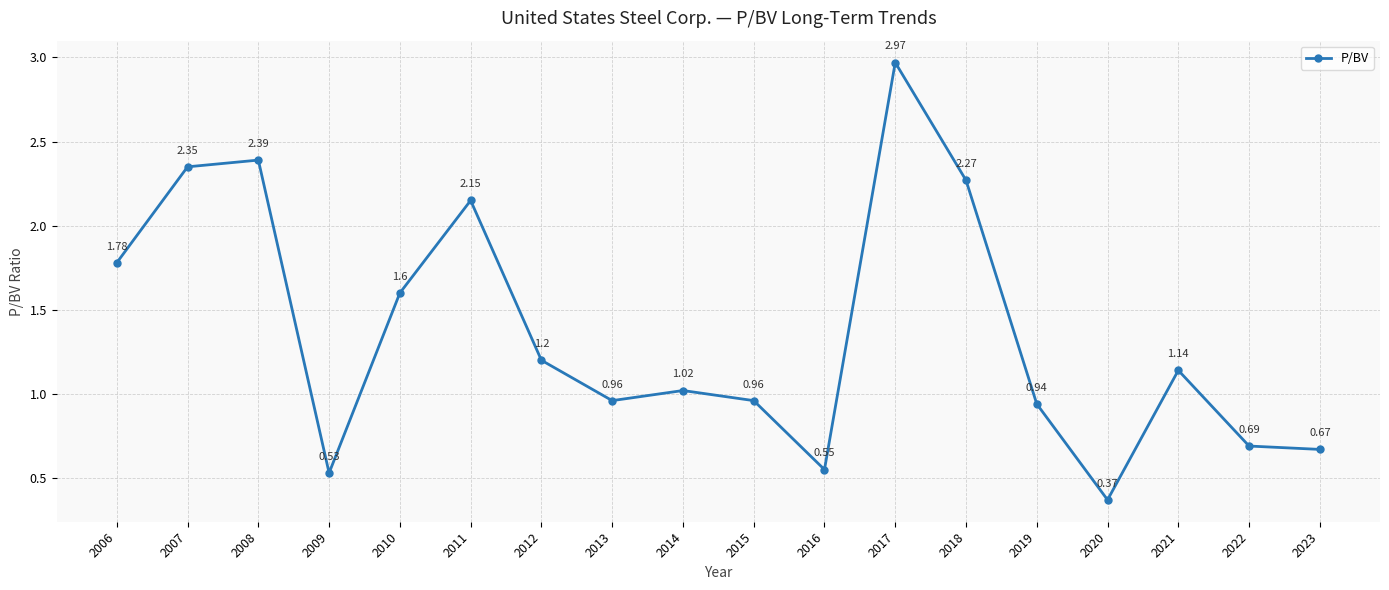

How many points are lower than both their immediate neighbors (excluding endpoints)?

4